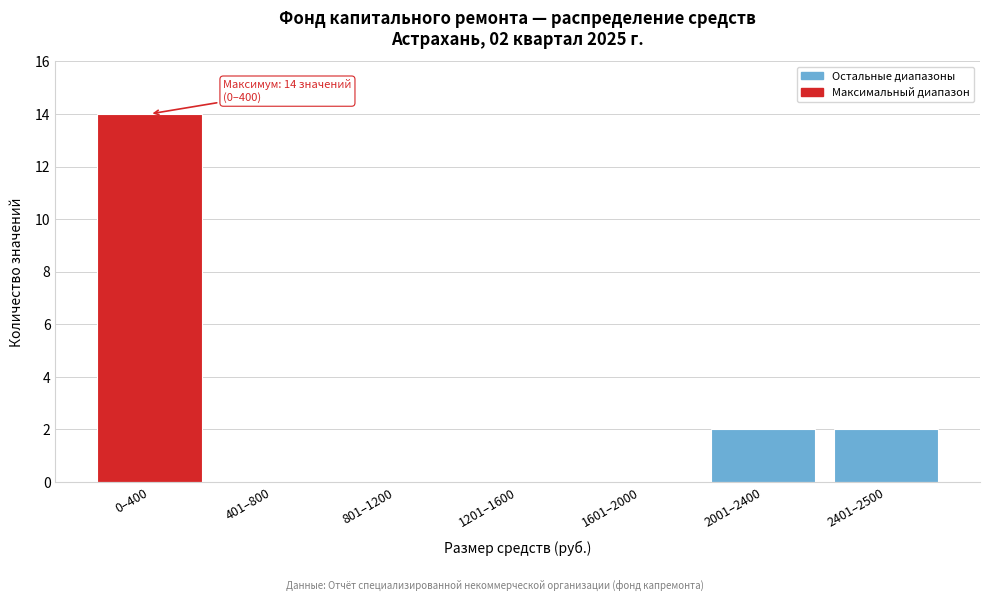

Reading left to right, list all the values displayed in this chart.

0–400=14	401–800=0	801–1200=0	1201–1600=0	1601–2000=0	2001–2400=2	2401–2500=2